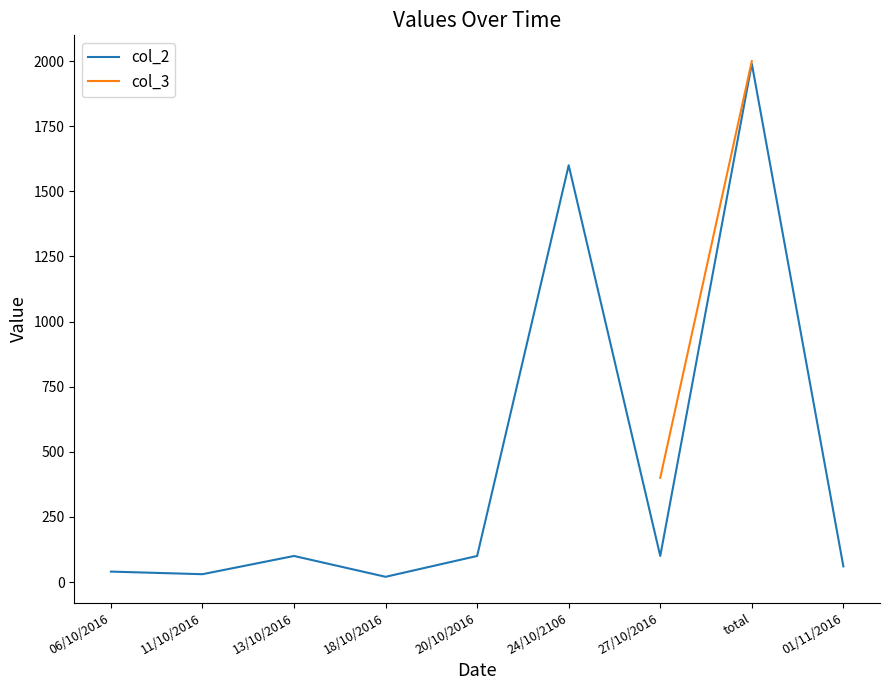

Which category has the highest value in the col_2 series?

total